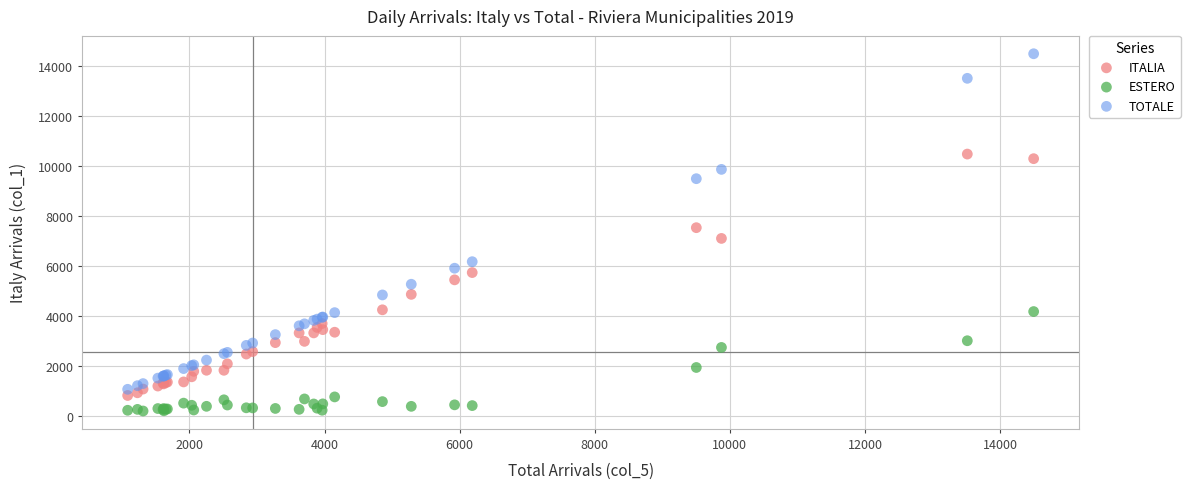

Which series contains the lowest Y value?

ESTERO